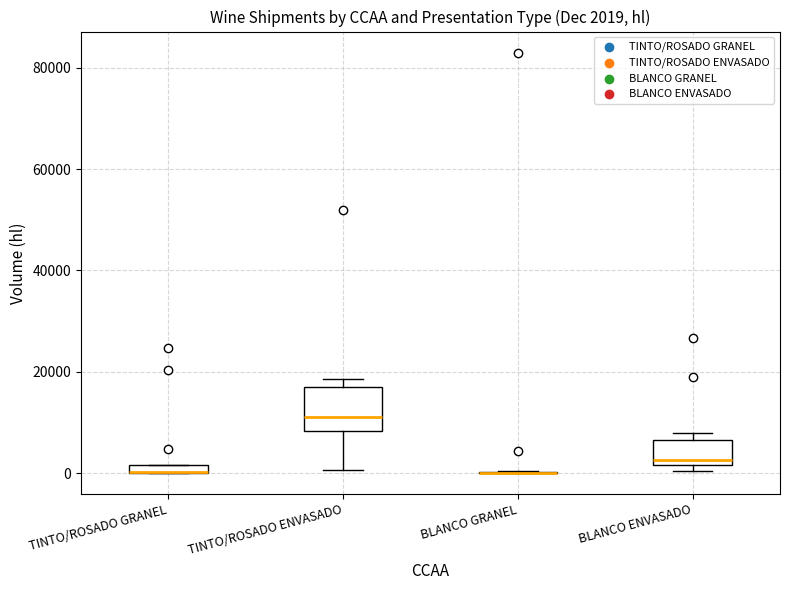

Comparing the boxes themselves (not the whiskers), which one is the tallest?

TINTO/ROSADO ENVASADO